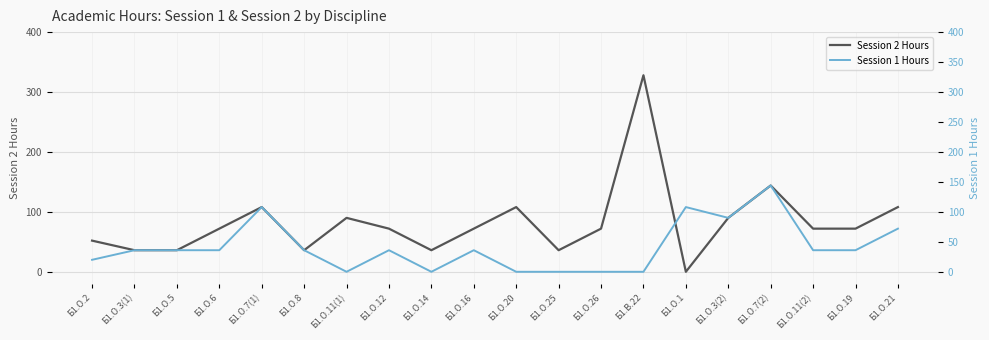

What is the spread (max minus min) of values at Б1.О.11(2)?

36